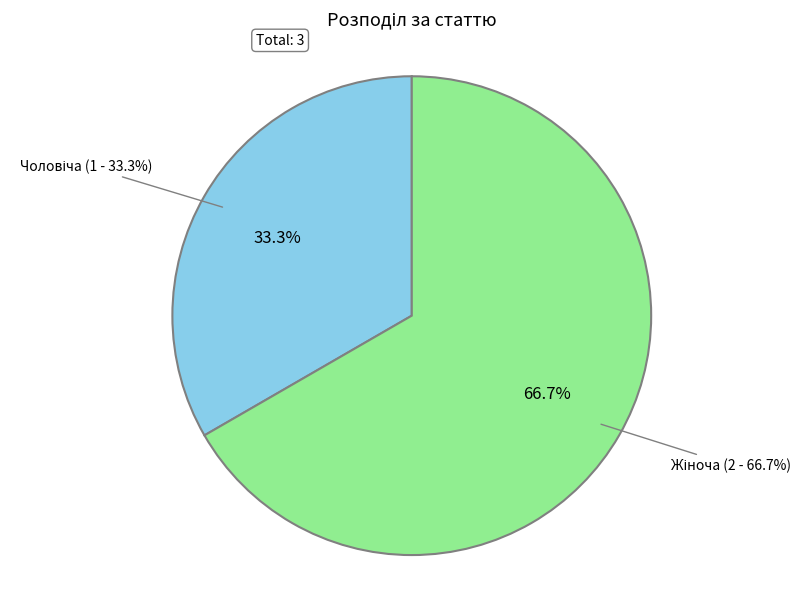

Combined, what portion of the pie is Чоловіча and Жіноча?

100.0%